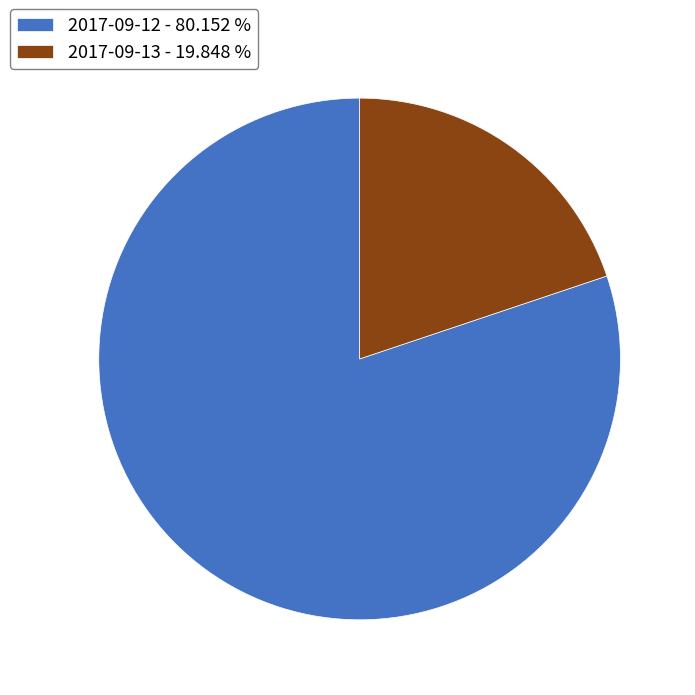

Which has a higher value, 2017-09-13 or 2017-09-12?

2017-09-12